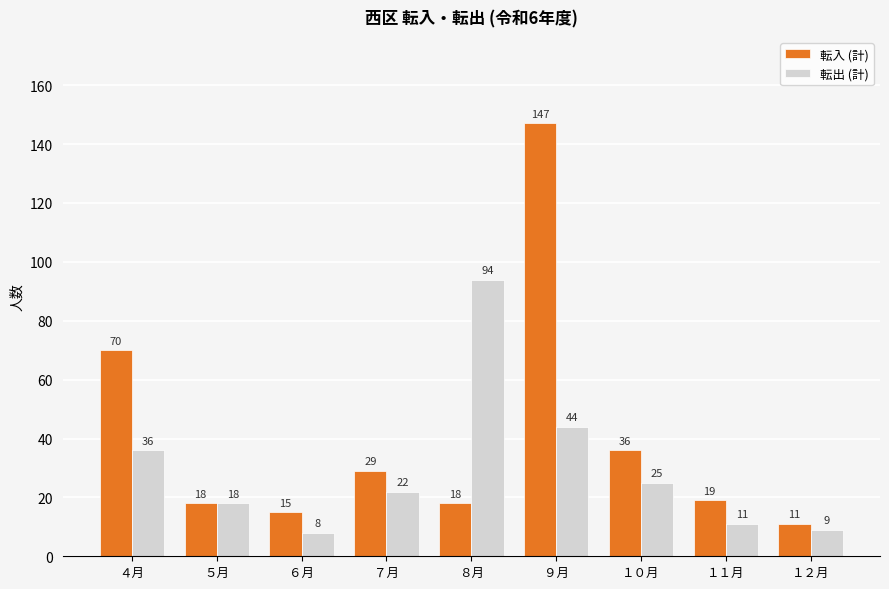

Between ４月 and １２月, which series saw the biggest shift?

転入 (計)